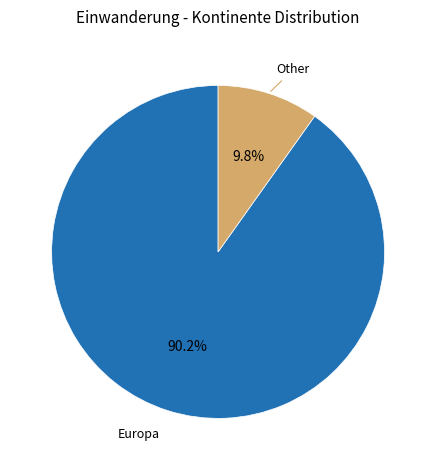

Is there any slice that represents more than half of the pie?

Yes